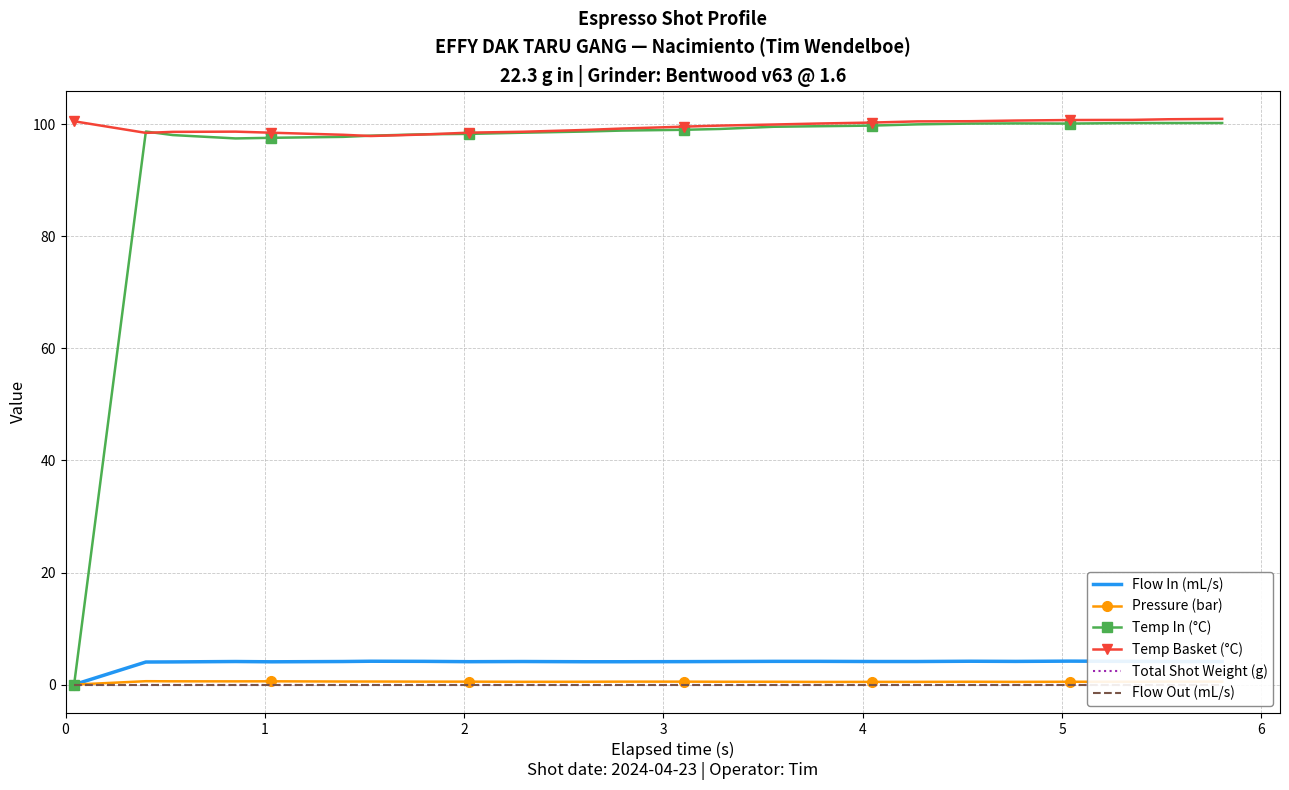

True or false: Temp In (°C) and Total Shot Weight (g) cross at least once.

False